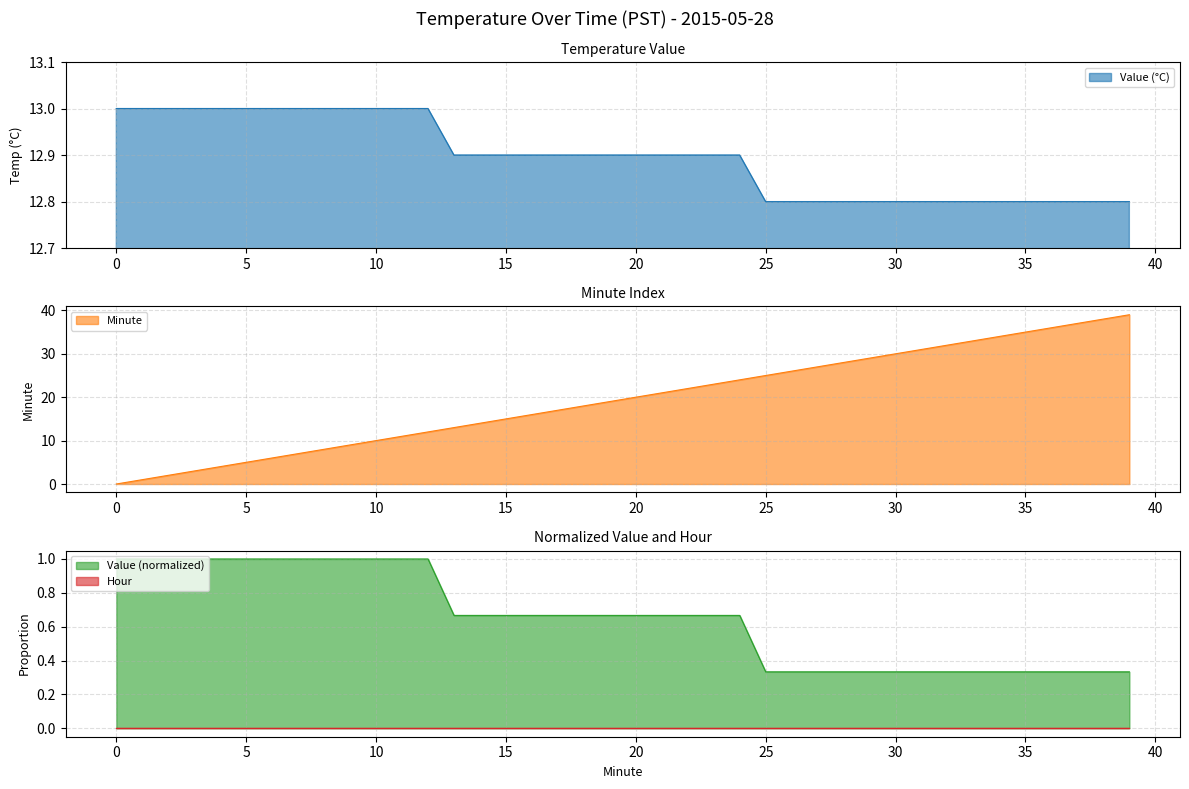

What is the spread (max minus min) of values at 4?

9.0